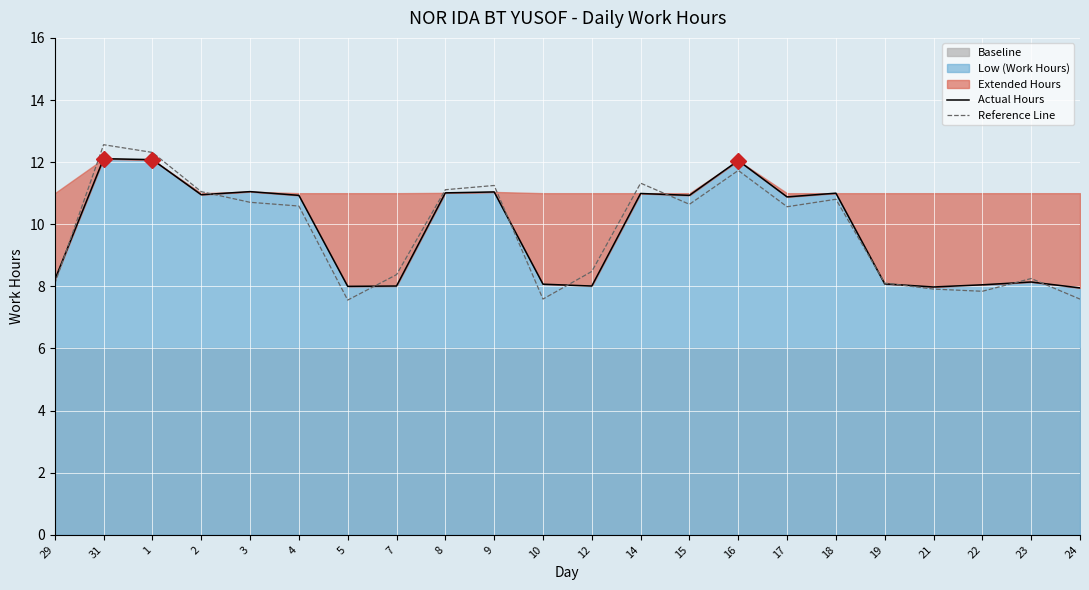

Reading left to right, what are all the values shown in this chart?

Actual Hours: 29=8.2	31=12.1	1=12.1	2=10.9	3=11.1	4=10.9	5=8.0	7=8.0	8=11.0	9=11.0	10=8.1	12=8.0	14=11.0	15=10.9	16=12.1	17=10.9	18=11.0	19=8.1	21=8.0	22=8.1	23=8.1	24=8.0
Reference Line: 29=8.1	31=12.6	1=12.3	2=11.0	3=10.7	4=10.6	5=7.6	7=8.4	8=11.1	9=11.2	10=7.6	12=8.5	14=11.3	15=10.6	16=11.7	17=10.6	18=10.8	19=8.1	21=7.9	22=7.8	23=8.3	24=7.6